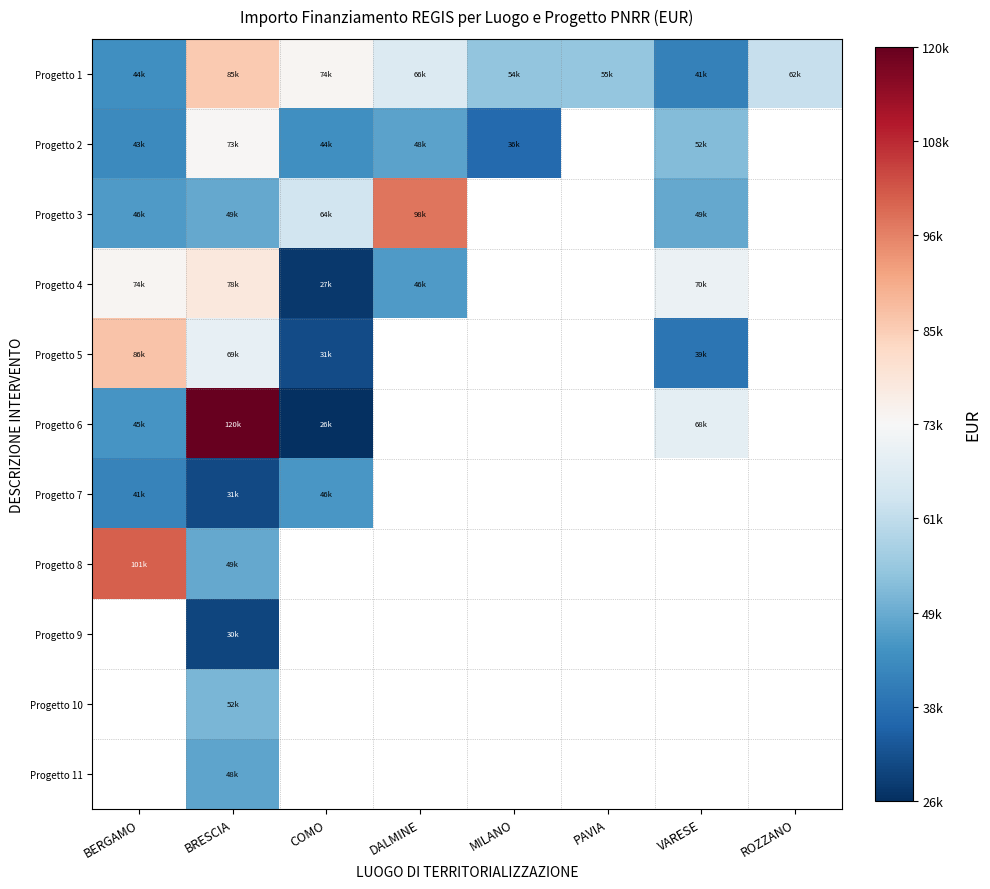

What is the total value across all series at BRESCIA?

682502.5